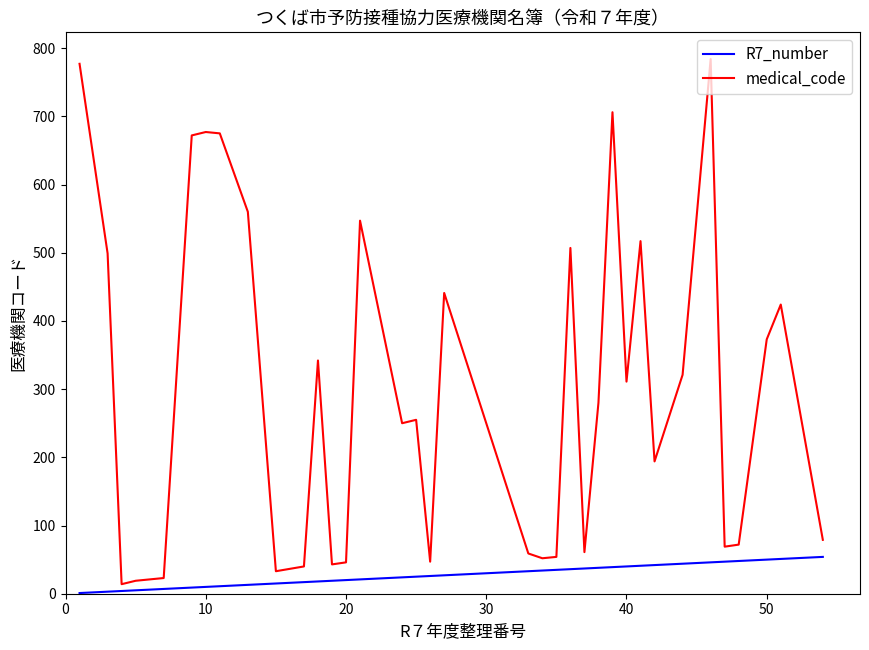

Which series has the largest range (max minus min)?

medical_code